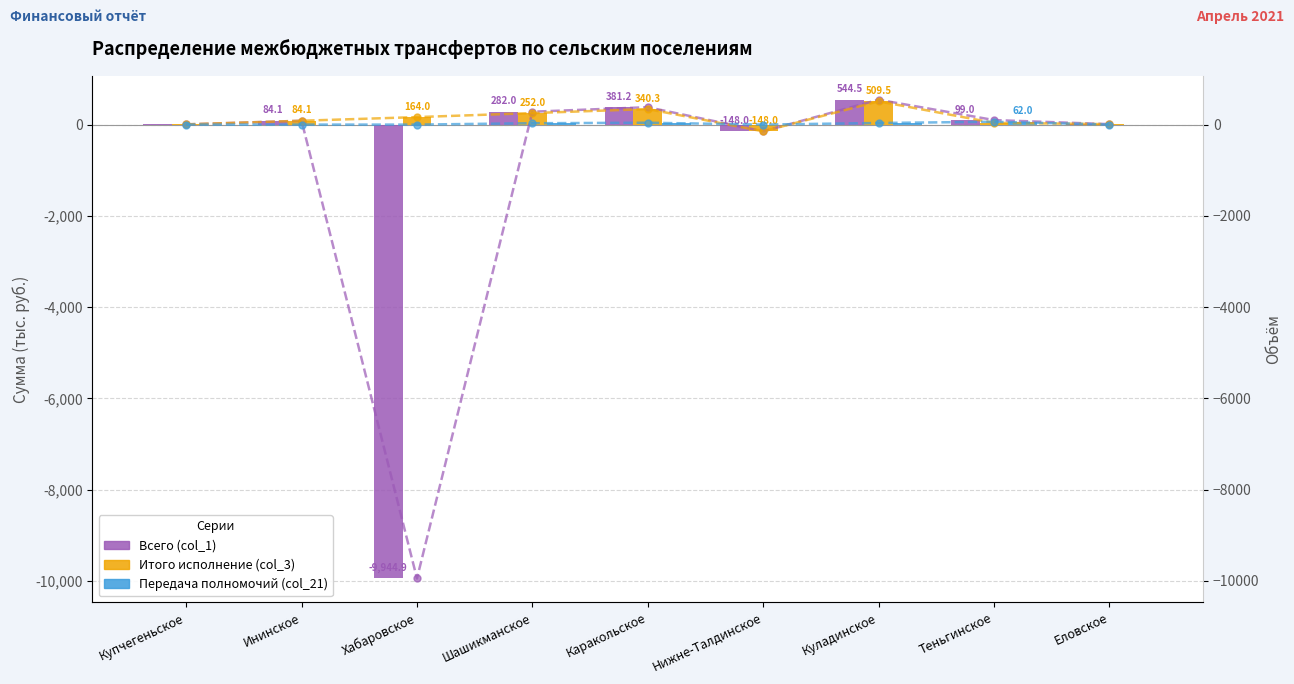

Reading left to right, list all the values displayed in this chart.

Всего (col_1): 5.0	84.1	-9944.9	282.0	381.2	-148.0	544.5	99.0	9.5
Итого исполнение (col_3): 5.0	84.1	164.0	252.0	340.3	-148.0	509.5	37.0	9.5
Передача полномочий (col_21): 0.0	0.0	0.0	30.0	40.9	0.0	35.0	62.0	0.0
Всего (col_1) (line): 5.0	84.1	-9944.9	282.0	381.2	-148.0	544.5	99.0	9.5
Итого исполнение (col_3) (line): 5.0	84.1	164.0	252.0	340.3	-148.0	509.5	37.0	9.5
Передача полномочий (col_21) (line): 0.0	0.0	0.0	30.0	40.9	0.0	35.0	62.0	0.0